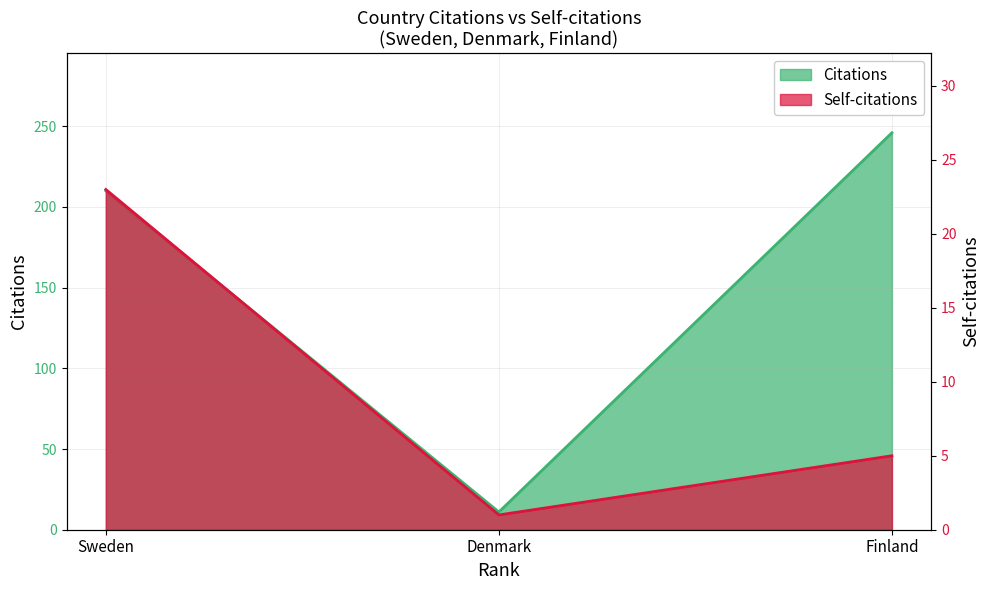

What is the sum of the Self-citations values at Finland and Denmark?

6